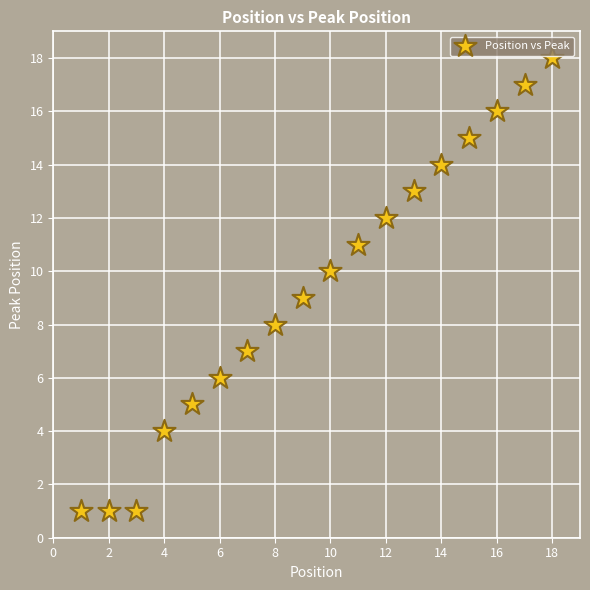

What is the range of X values (max minus min)?

17